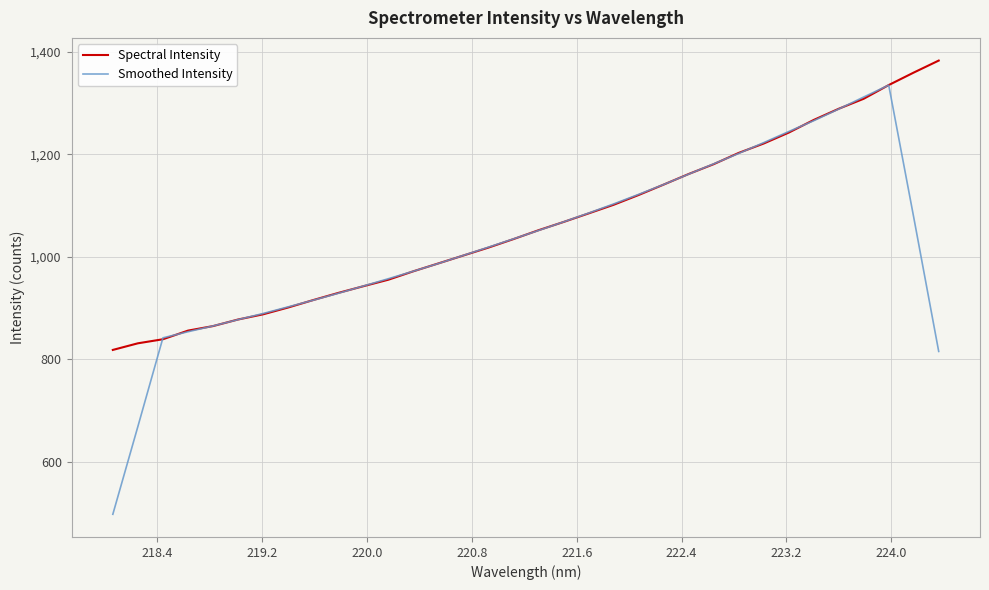

What is the smallest value displayed?

497.9